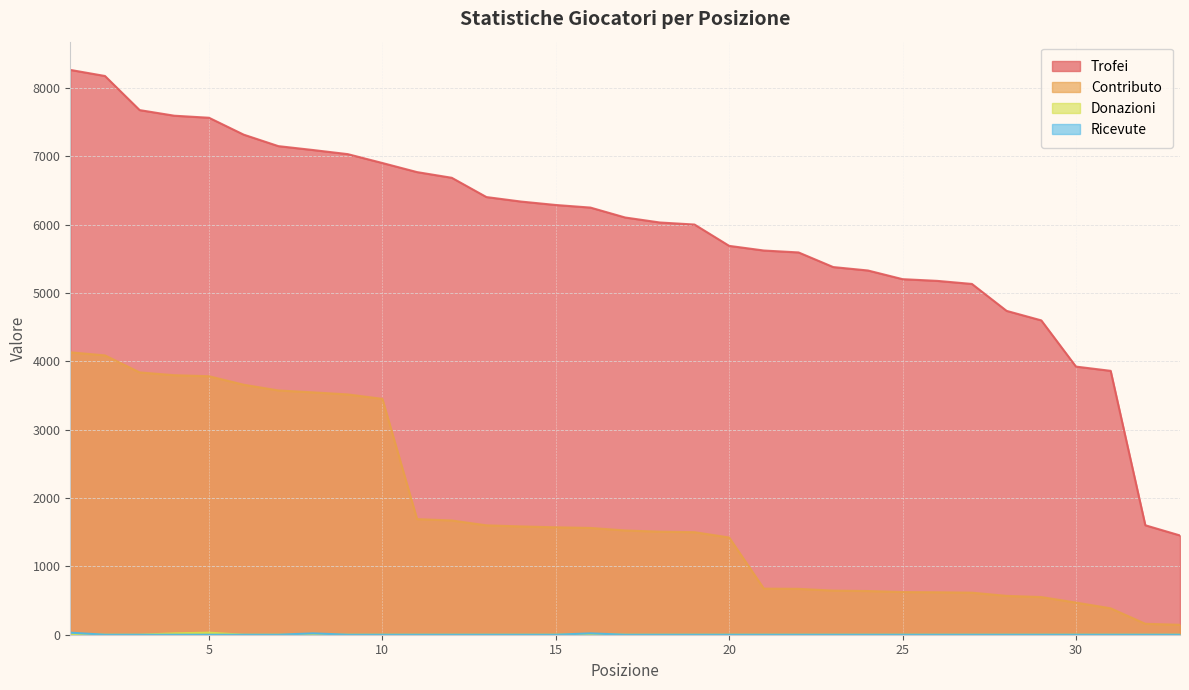

What is the difference between the maximum and minimum values in the Ricevute series?

30